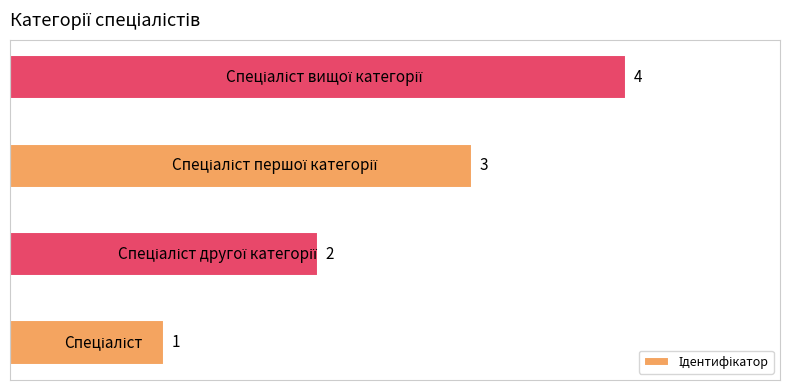

What is the greatest value displayed?

4